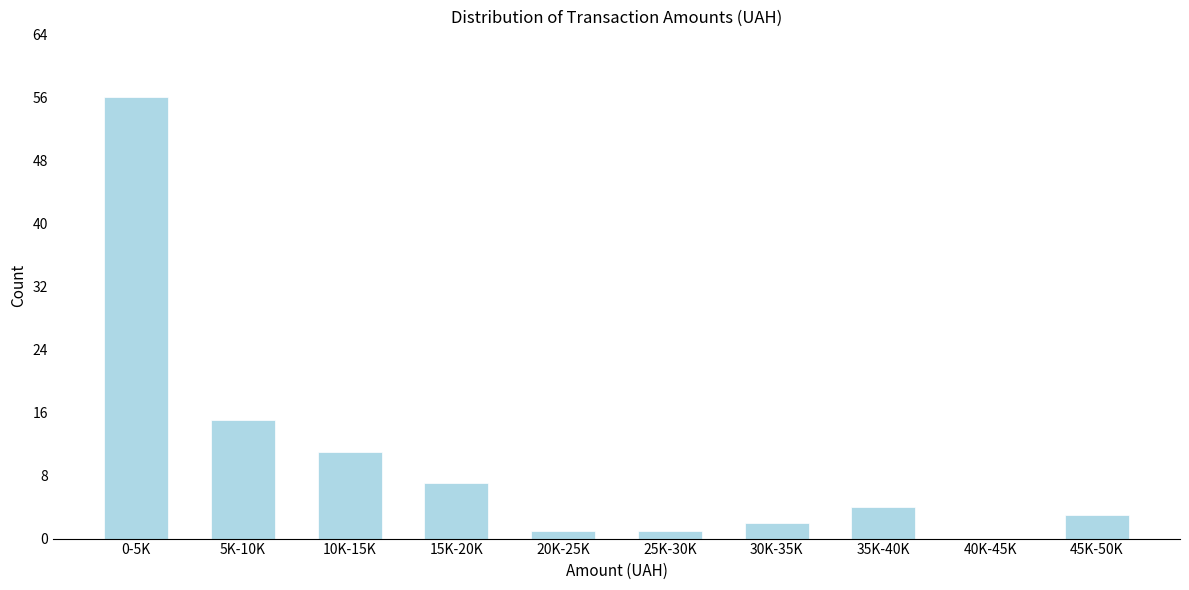

Reading left to right, list all the values displayed in this chart.

0-5K=56	5K-10K=15	10K-15K=11	15K-20K=7	20K-25K=1	25K-30K=1	30K-35K=2	35K-40K=4	40K-45K=0	45K-50K=3